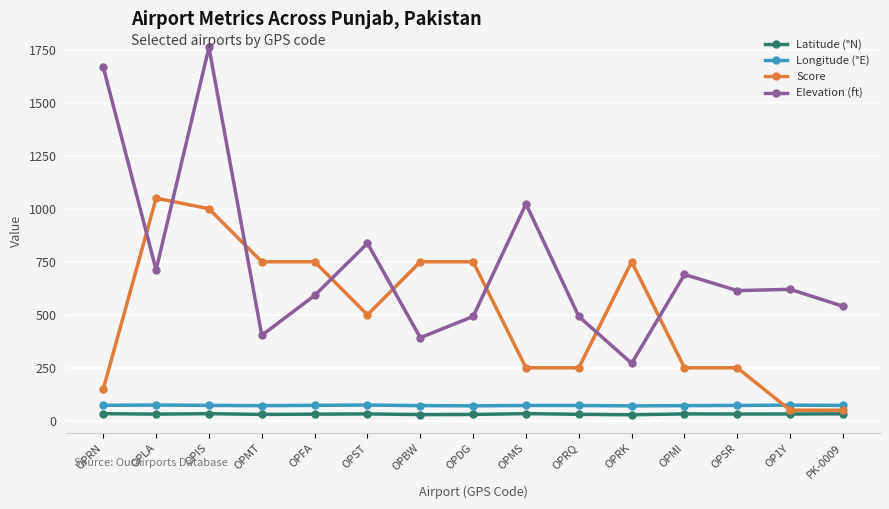

True or false: Elevation (ft) and Longitude (°E) cross at least once.

False